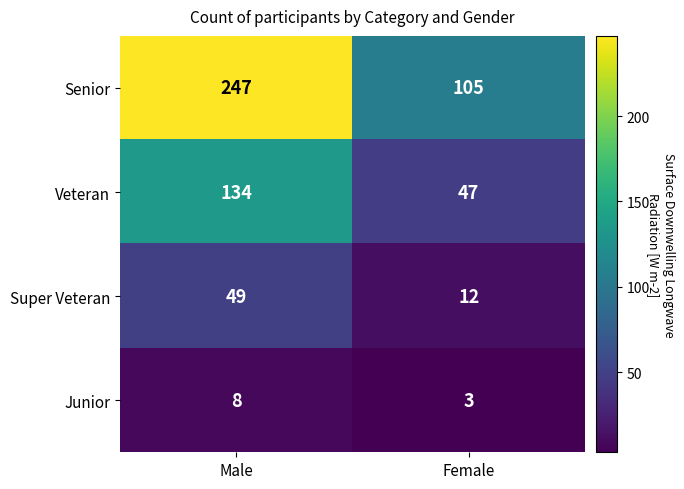

Reading right to left, what are all the values shown in this chart?

Senior: Female=105	Male=247
Veteran: Female=47	Male=134
Super Veteran: Female=12	Male=49
Junior: Female=3	Male=8